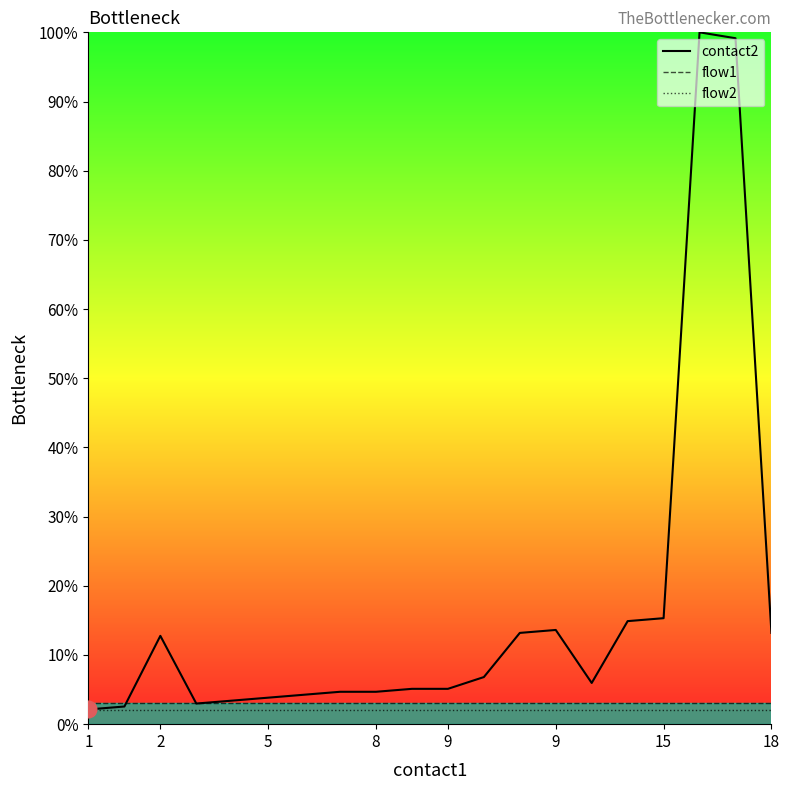

What is the sum of the flow1 values at 18 and 14?

6.0